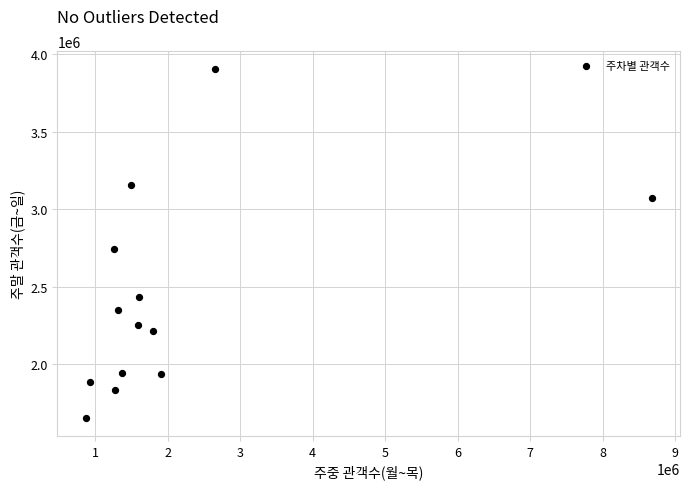

What Y value in the scatter plot is closest to 2778275?

2743314